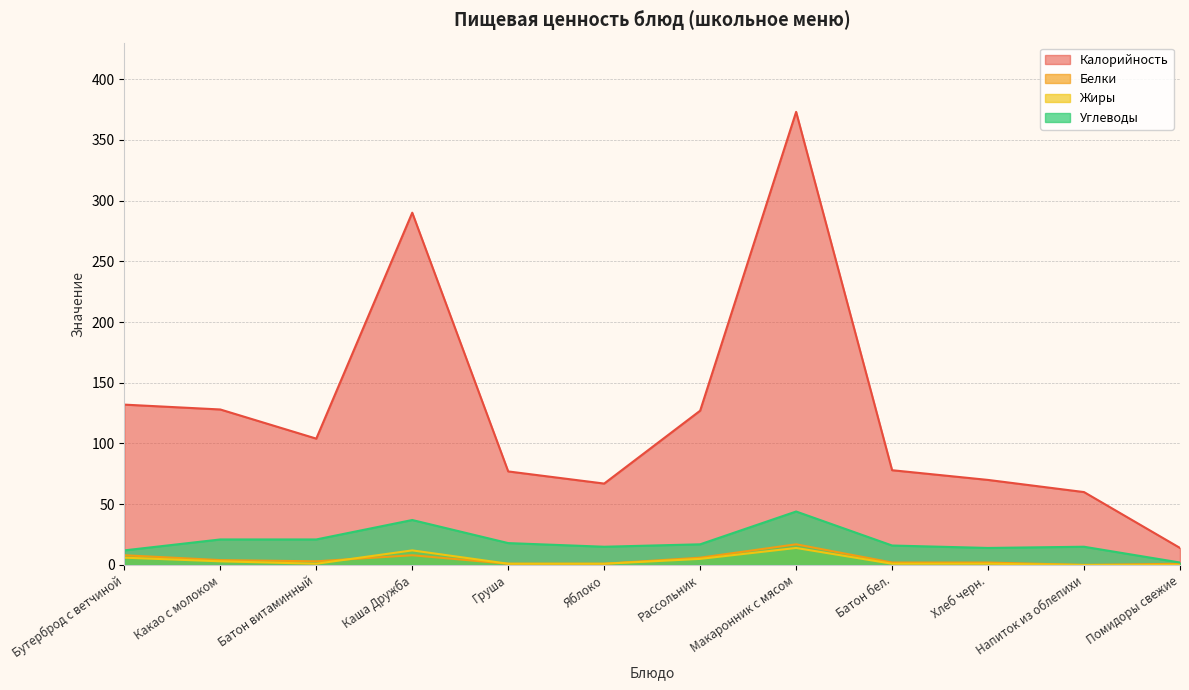

List the labels in order of Углеводы value, largest first.

Макаронник с мясом, Каша Дружба, Какао с молоком, Батон витаминный, Груша, Рассольник, Батон бел., Яблоко, Напиток из облепихи, Хлеб черн., Бутерброд с ветчиной, Помидоры свежие